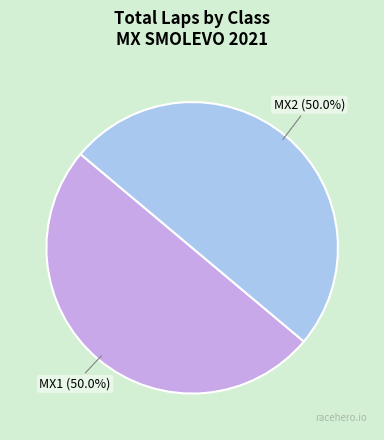

Approximately how many times larger is the value at MX1 compared to MX2?

1.0